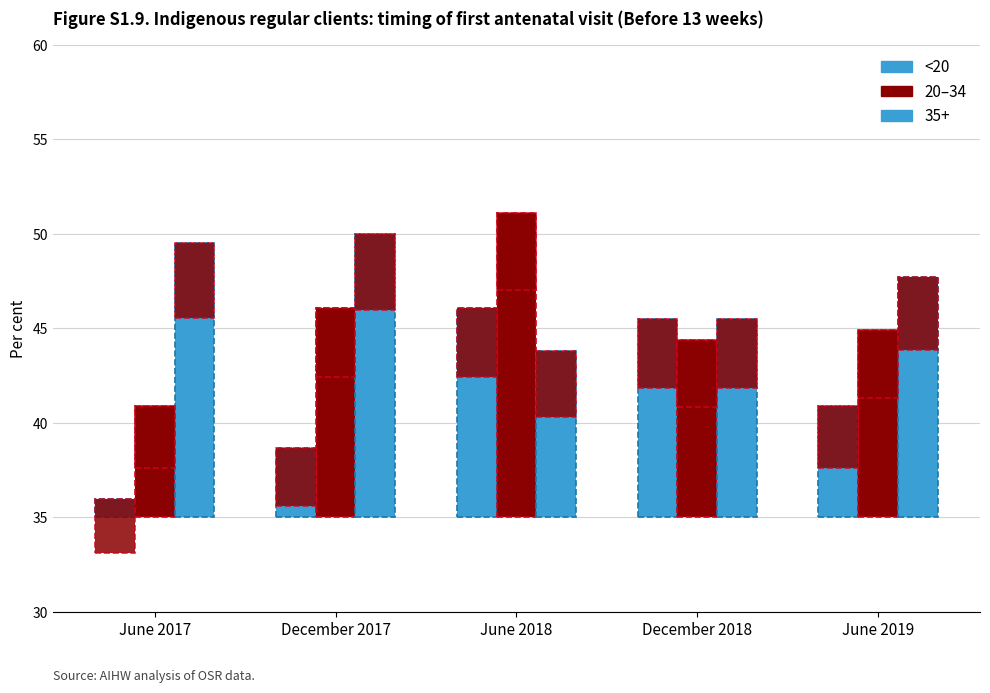

What is the value of the 1st bar from the left?

1.0